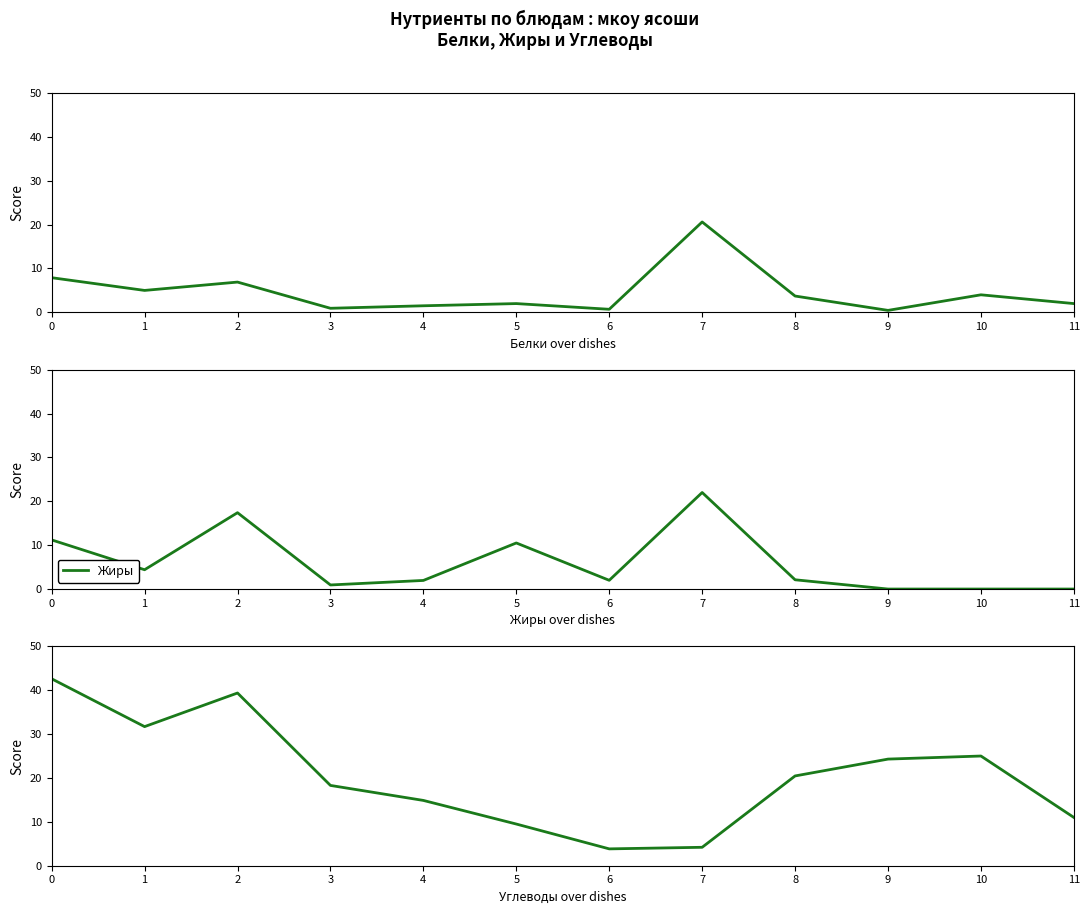

Which series has the largest total across all categories?

Углеводы